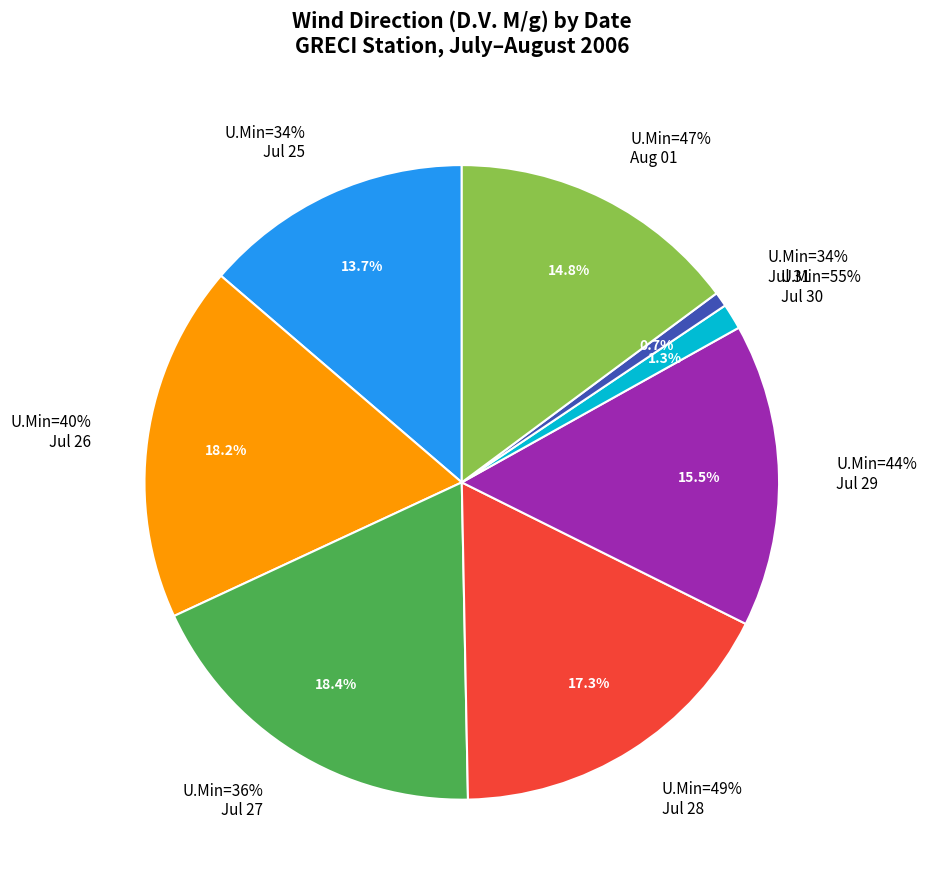

How many segments does this pie chart have?

8